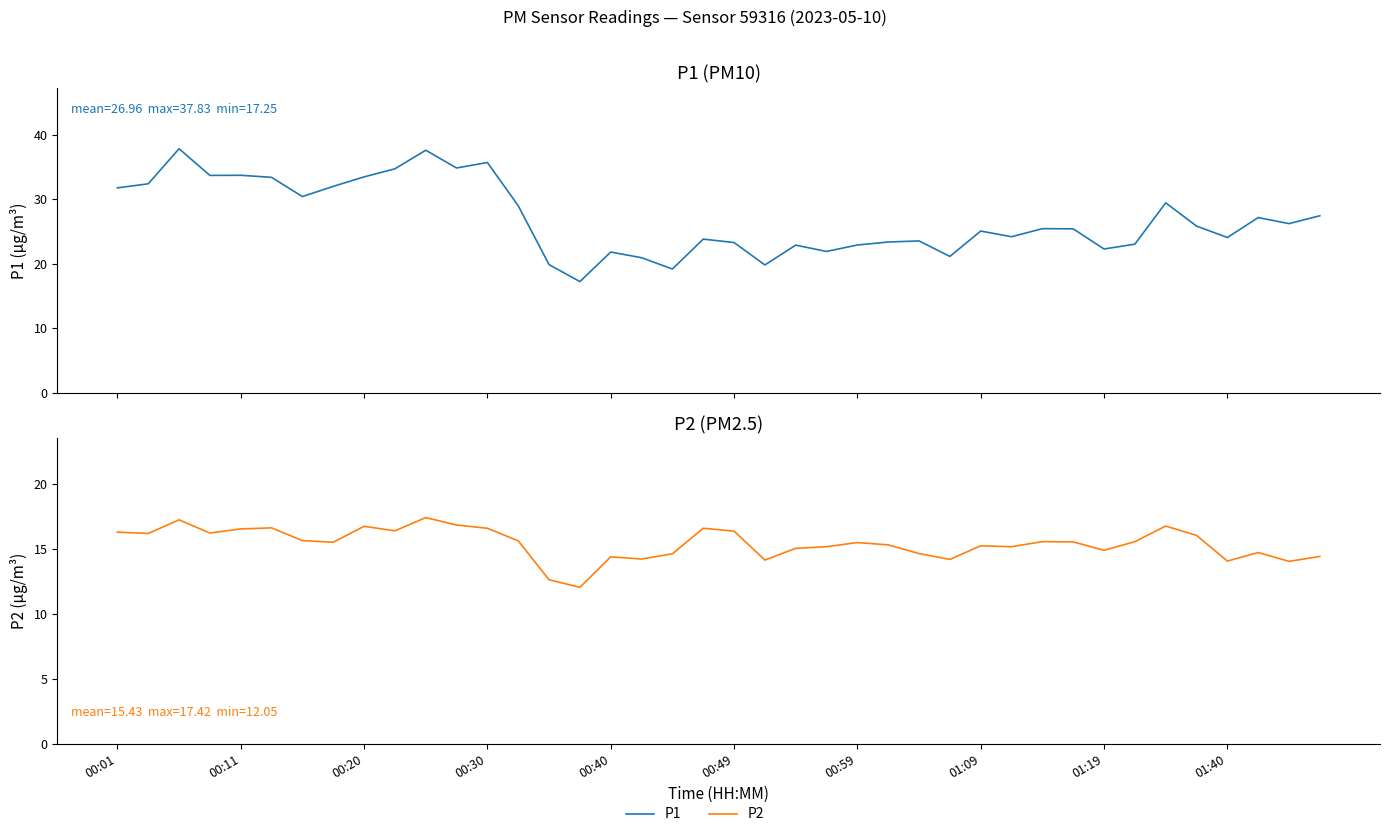

Which series has the widest spread of values?

P1